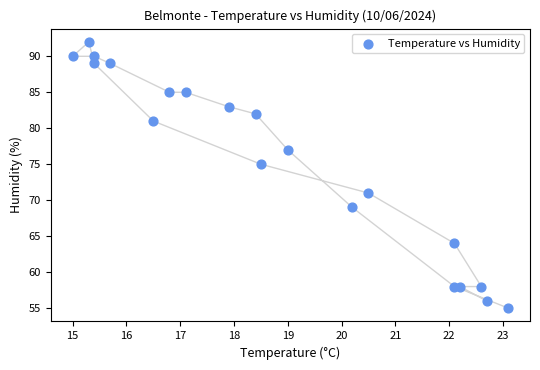

What is the range of Y values (max minus min)?

37